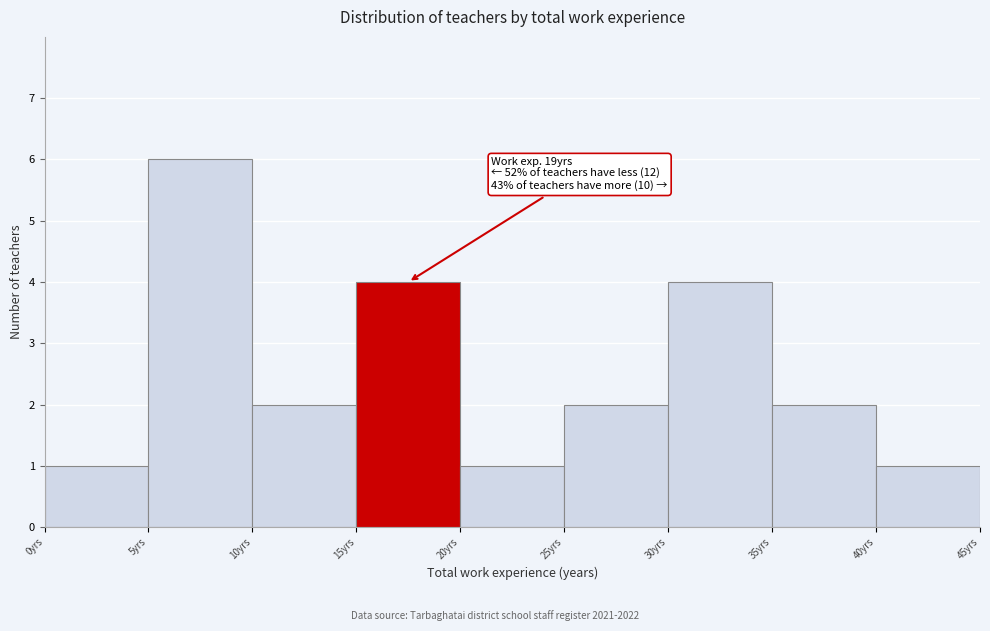

Over which range of the x-axis is the bar tallest?

5 to 10